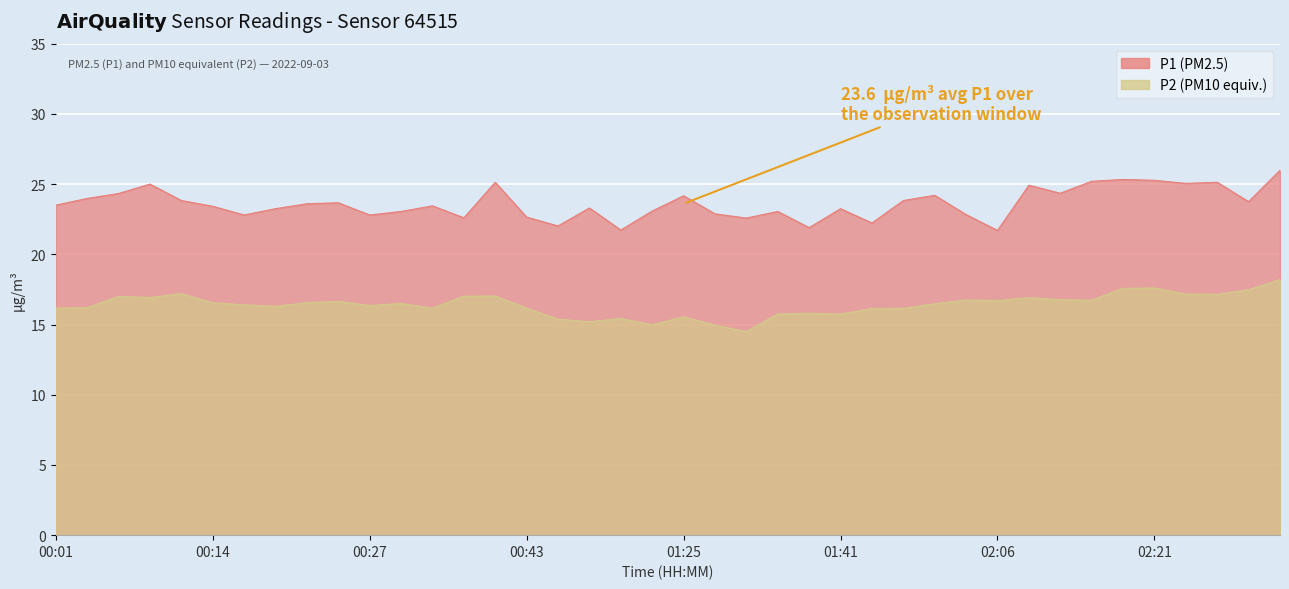

What position from the left is 02:24?

37